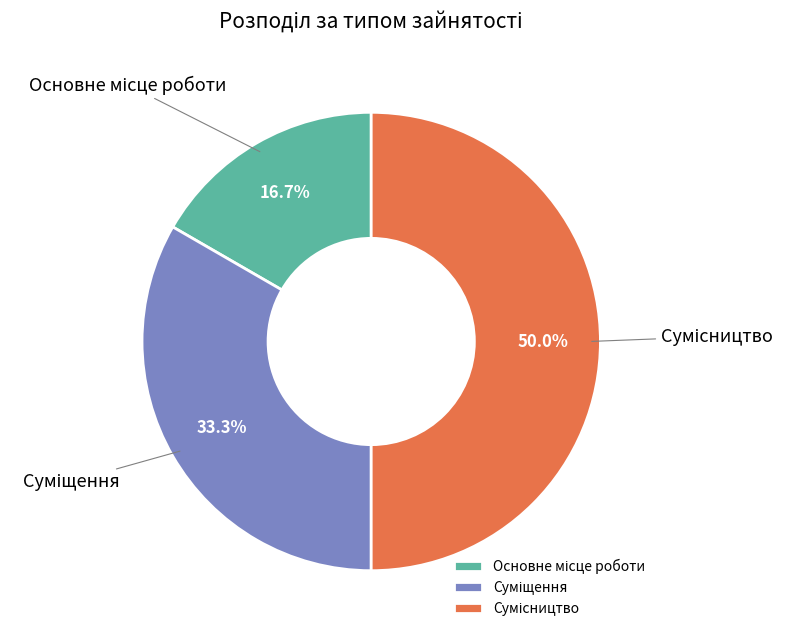

What percentage is the Сумісництво slice, to the nearest percent?

50%